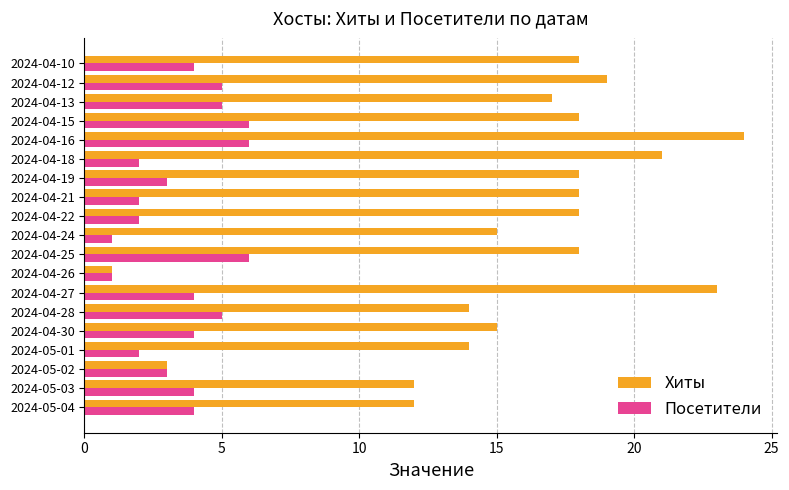

At which category is the sum across all series the highest?

2024-04-16